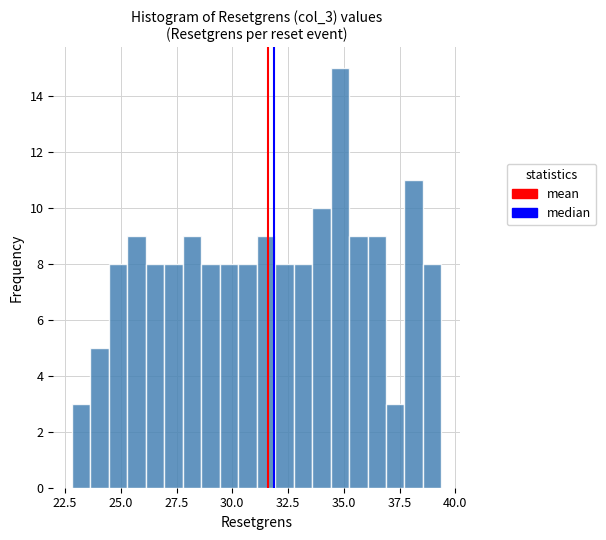

Read against the x-axis, roughly where is the centre of the tallest bar?

35.0